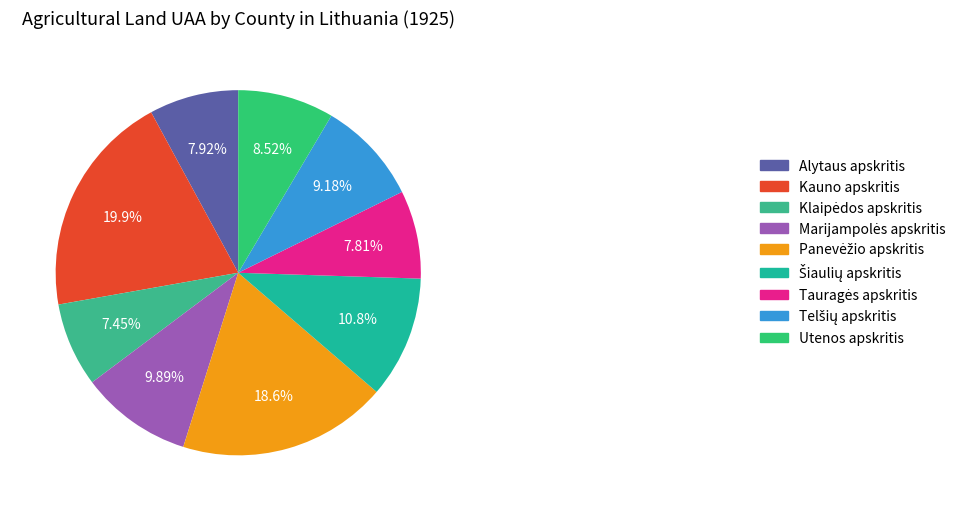

What percentage is the Kauno apskritis slice, to the nearest percent?

20%